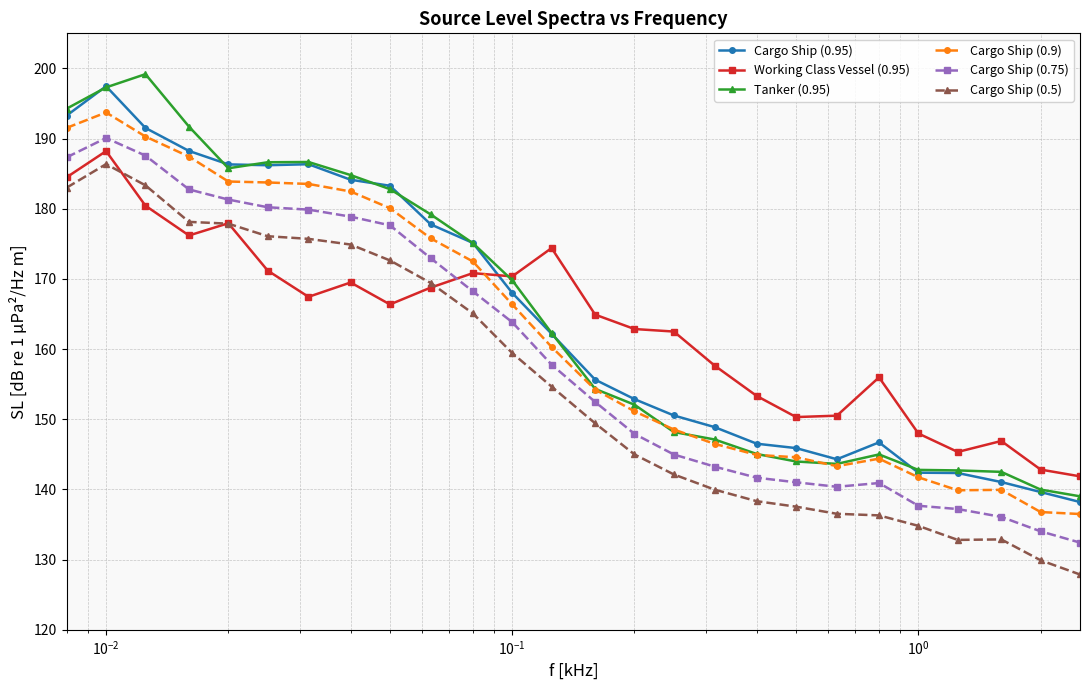

True or false: Cargo Ship (0.5) and Cargo Ship (0.75) intersect in this chart.

False